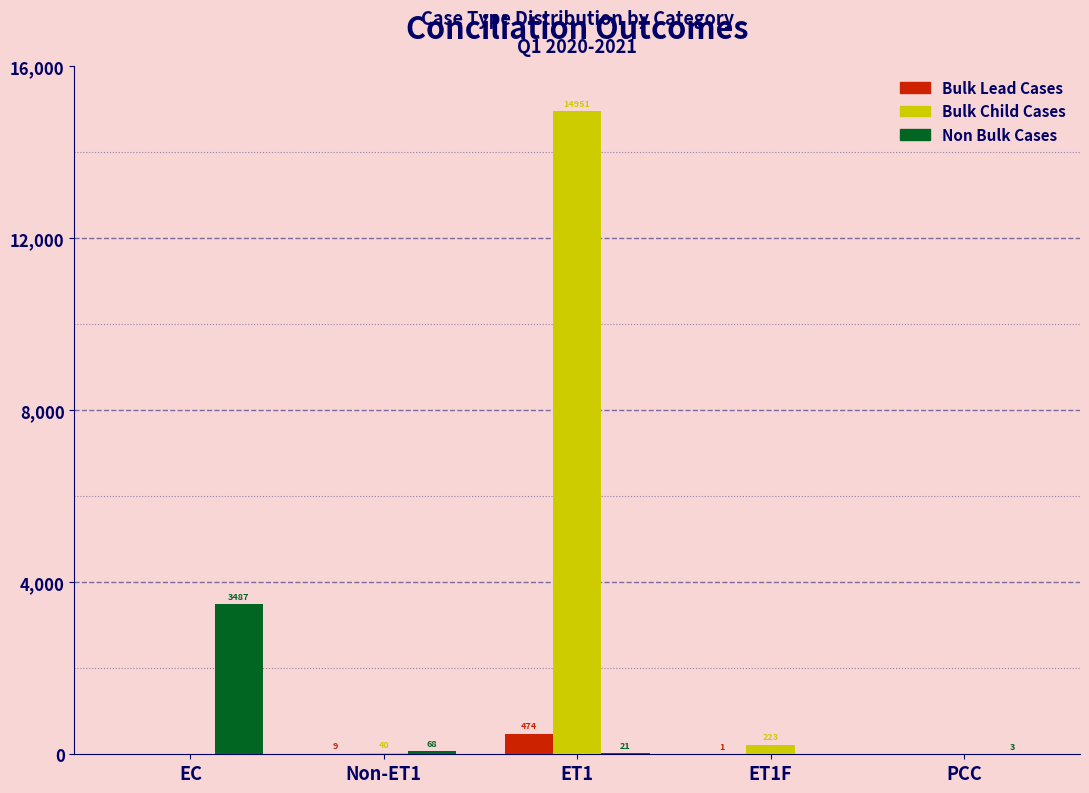

Reading left to right, what are all the values shown in this chart?

Bulk Lead Cases: EC=0	Non-ET1=9	ET1=474	ET1F=1	PCC=0
Bulk Child Cases: EC=0	Non-ET1=40	ET1=14951	ET1F=223	PCC=0
Non Bulk Cases: EC=3487	Non-ET1=68	ET1=21	ET1F=0	PCC=3